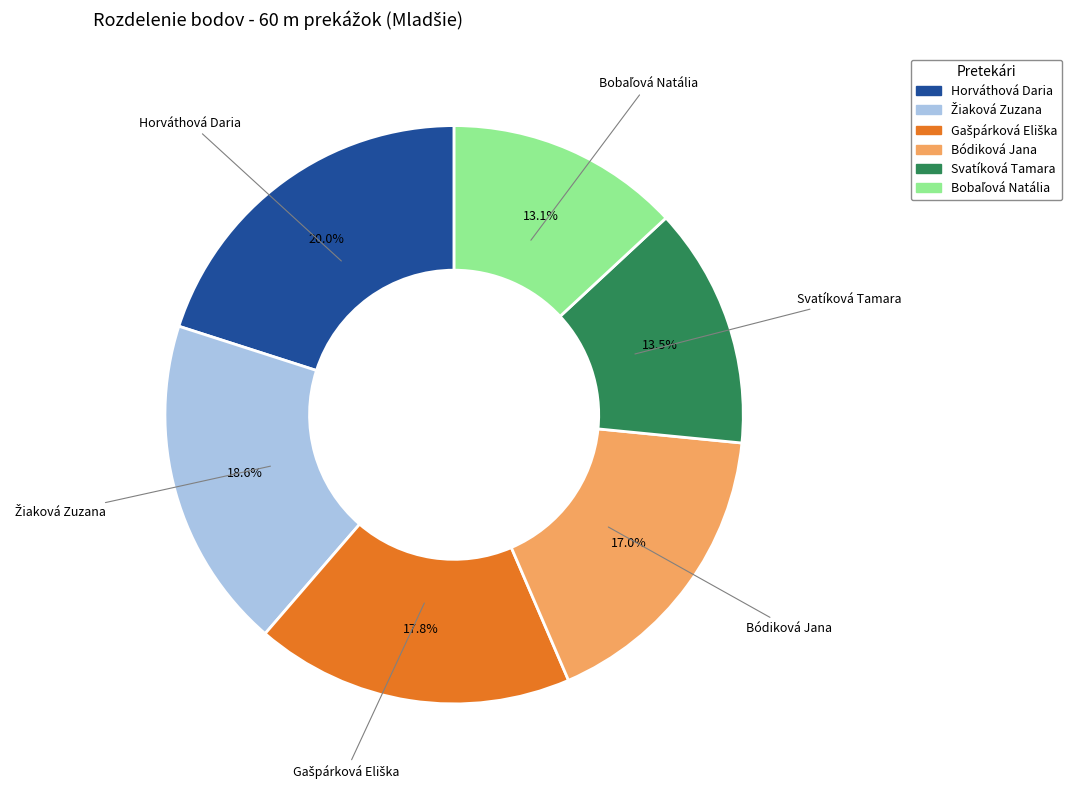

Which has a higher value, Bódiková Jana or Horváthová Daria?

Horváthová Daria